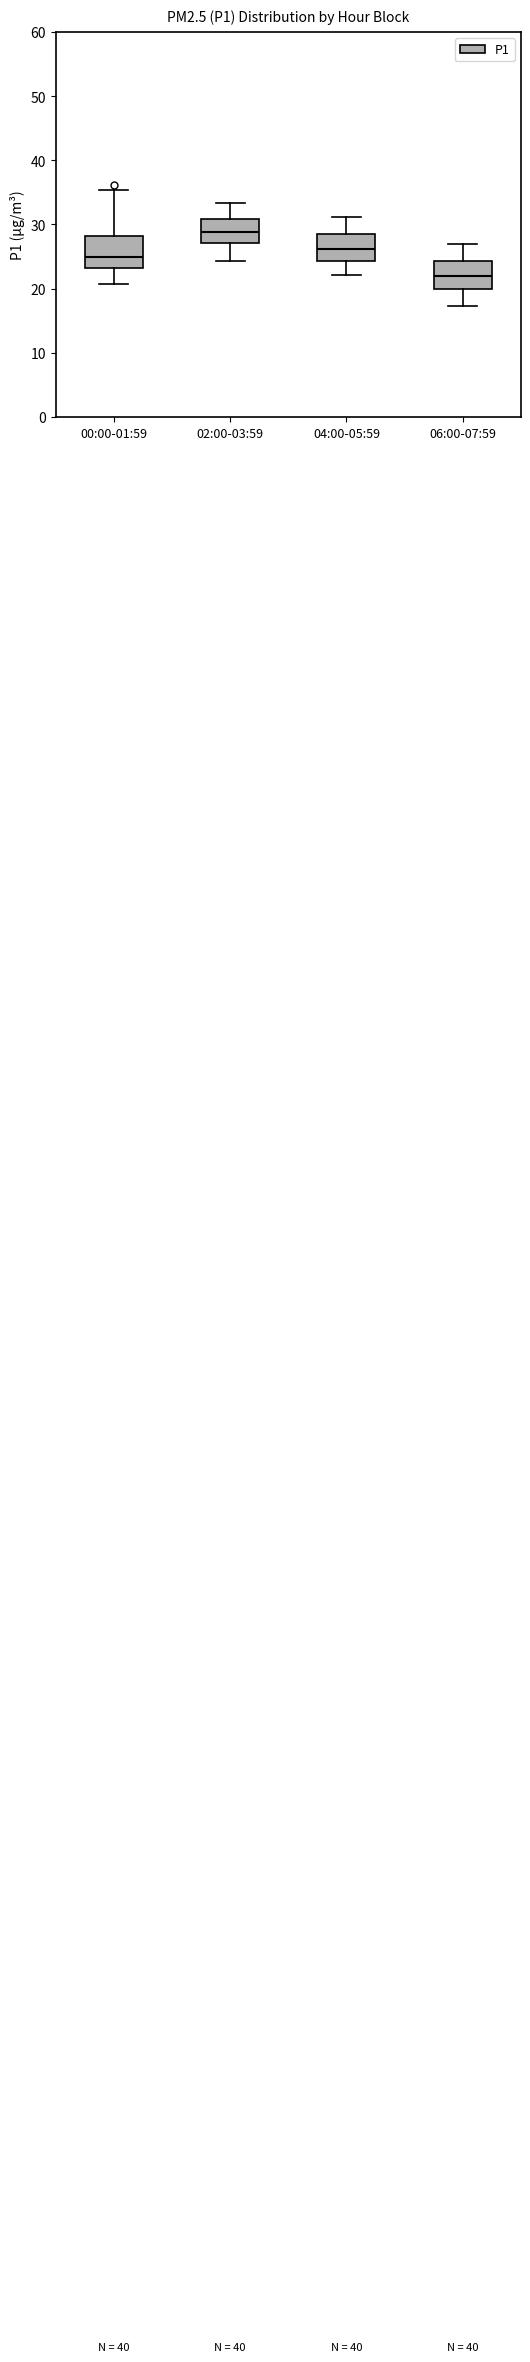

Reading left to right, read every box against the y-axis: the position of its median line, the range the box covers, and the ends of its whiskers. The values are not printed on the chart, so give them approximately, as read against the axis.

00:00-01:59: median 25, box 23 to 28, whiskers 21 to 35
02:00-03:59: median 29, box 27 to 31, whiskers 24 to 33
04:00-05:59: median 26, box 24 to 28, whiskers 22 to 31
06:00-07:59: median 22, box 20 to 24, whiskers 17 to 27